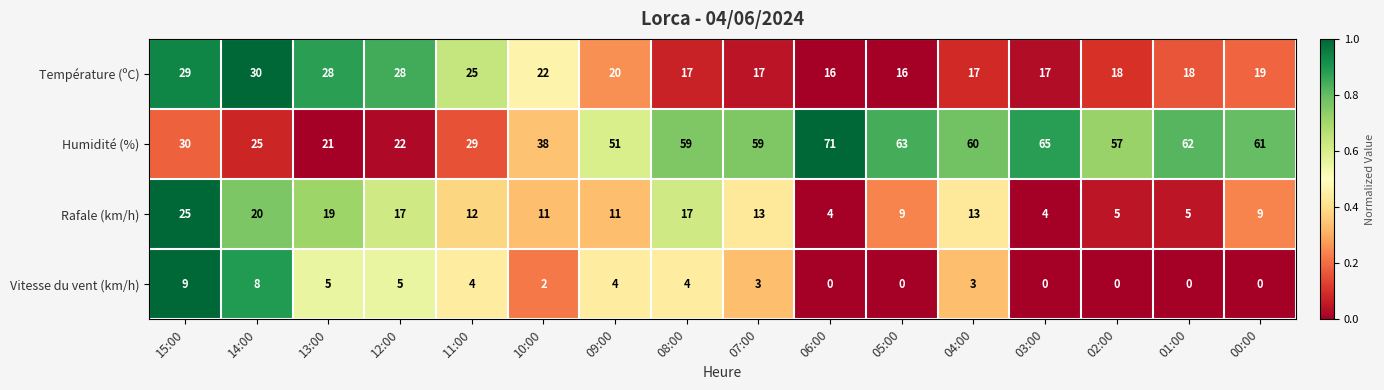

How many values in the Humidité (%) series are below 59?

8